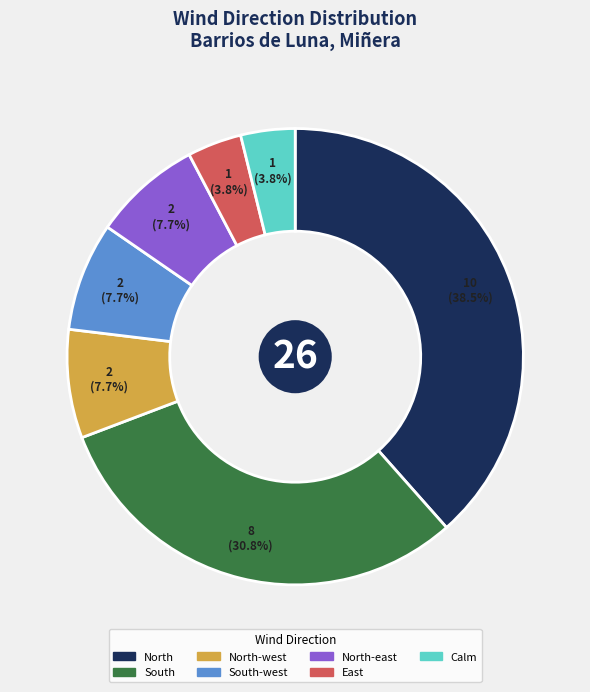

Does any single category account for the majority?

No